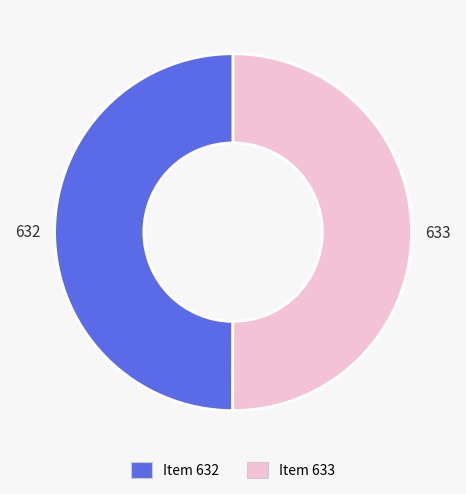

Do Item 632 and Item 633 together represent more than half of the pie?

Yes